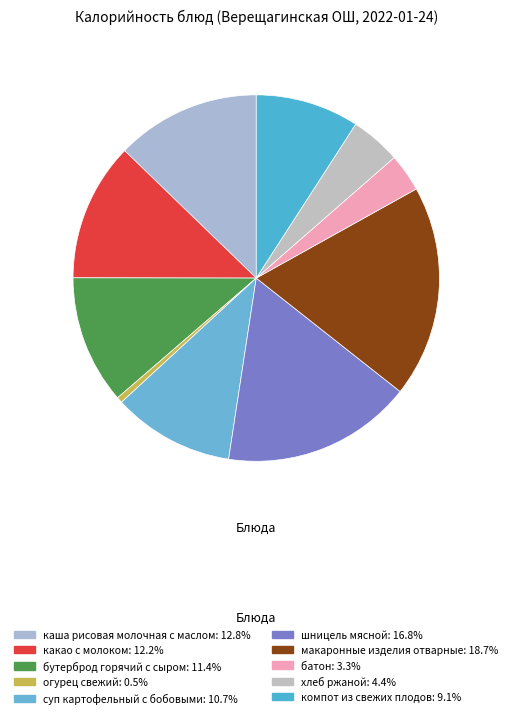

Count the number of slices in the pie.

10